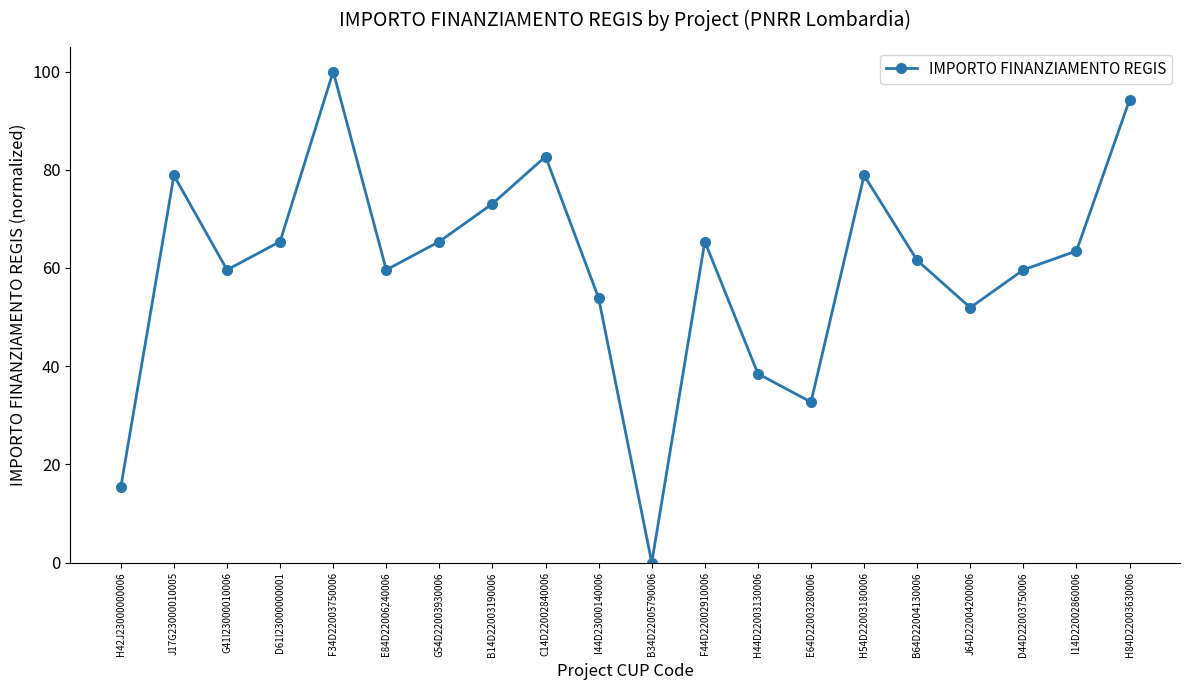

What position from the right is F34D22003750006?

16